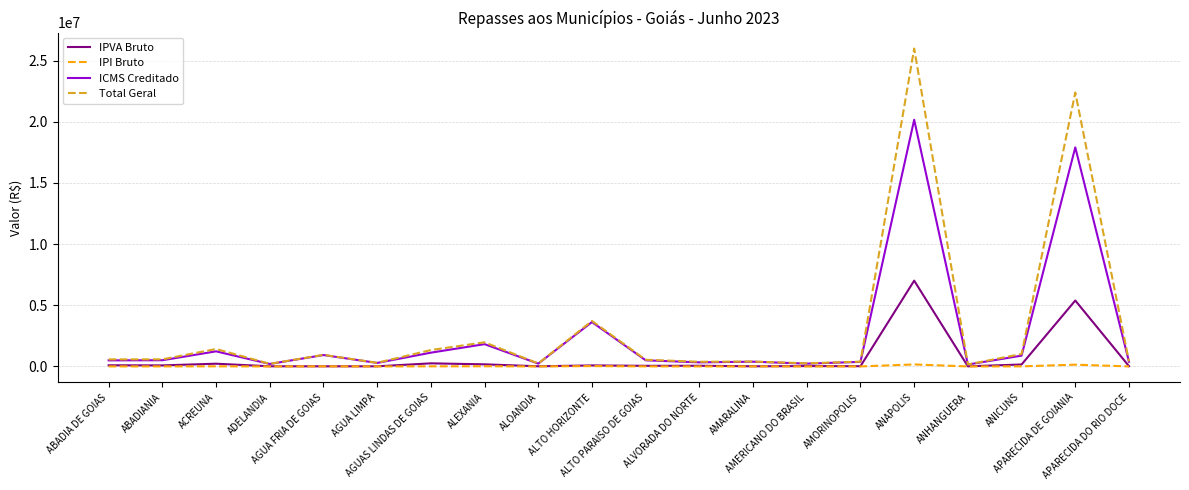

Which series has the largest range (max minus min)?

Total Geral